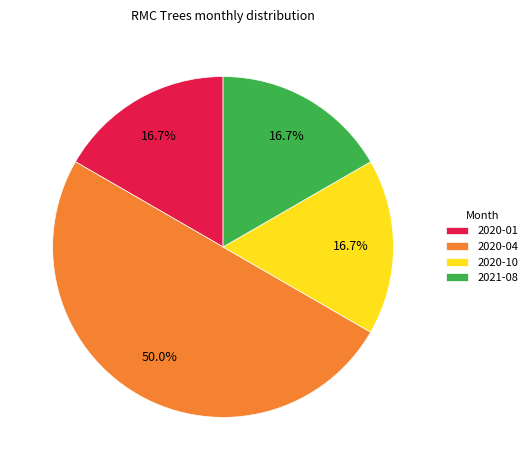

Does 2020-01 represent more than half of the total?

No